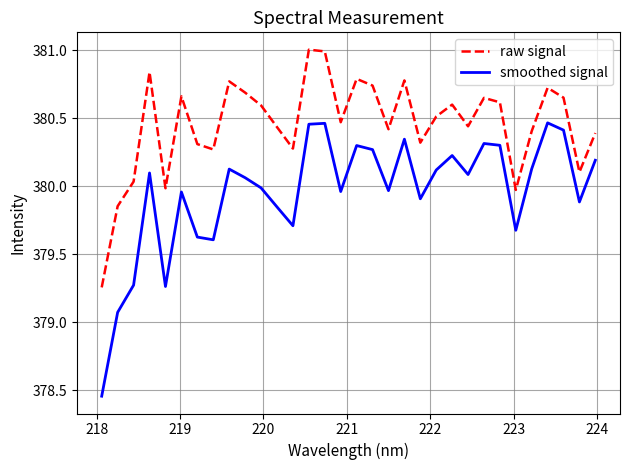

In raw signal, how many points are higher than both neighbors (excluding endpoints)?

9